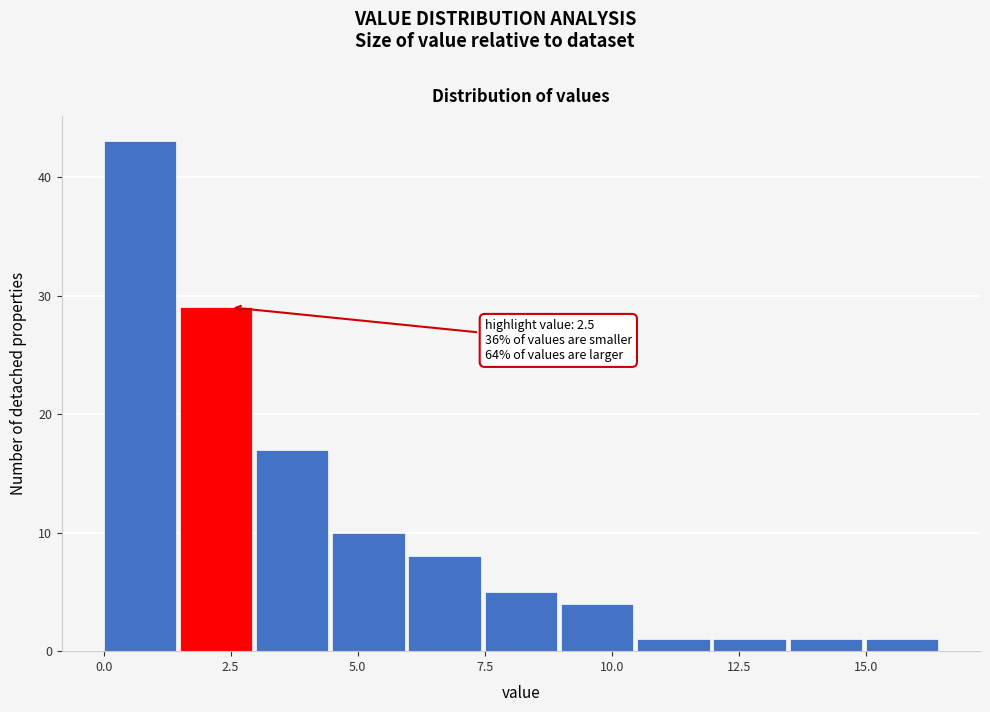

Around what value on the x-axis is the tallest bar? Give the approximate position of its centre, as read against the axis.

0.5